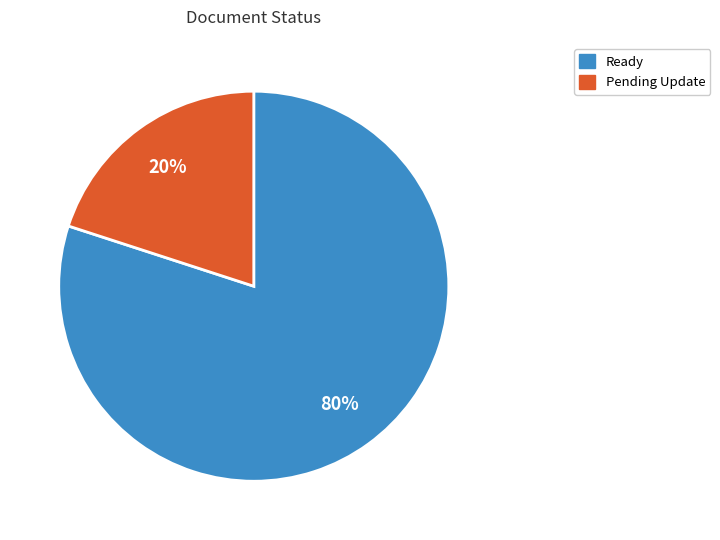

To the nearest percent, what is the combined percentage of Ready and Pending Update?

100%